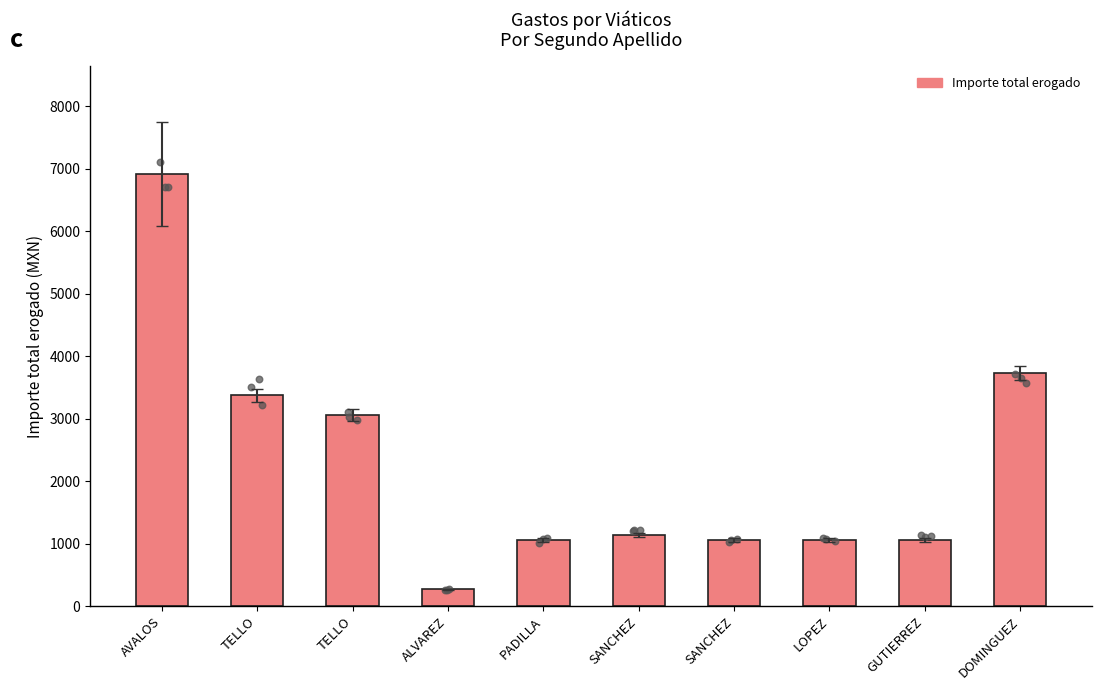

Approximately how many times larger is the value at GUTIERREZ compared to TELLO?

0.3